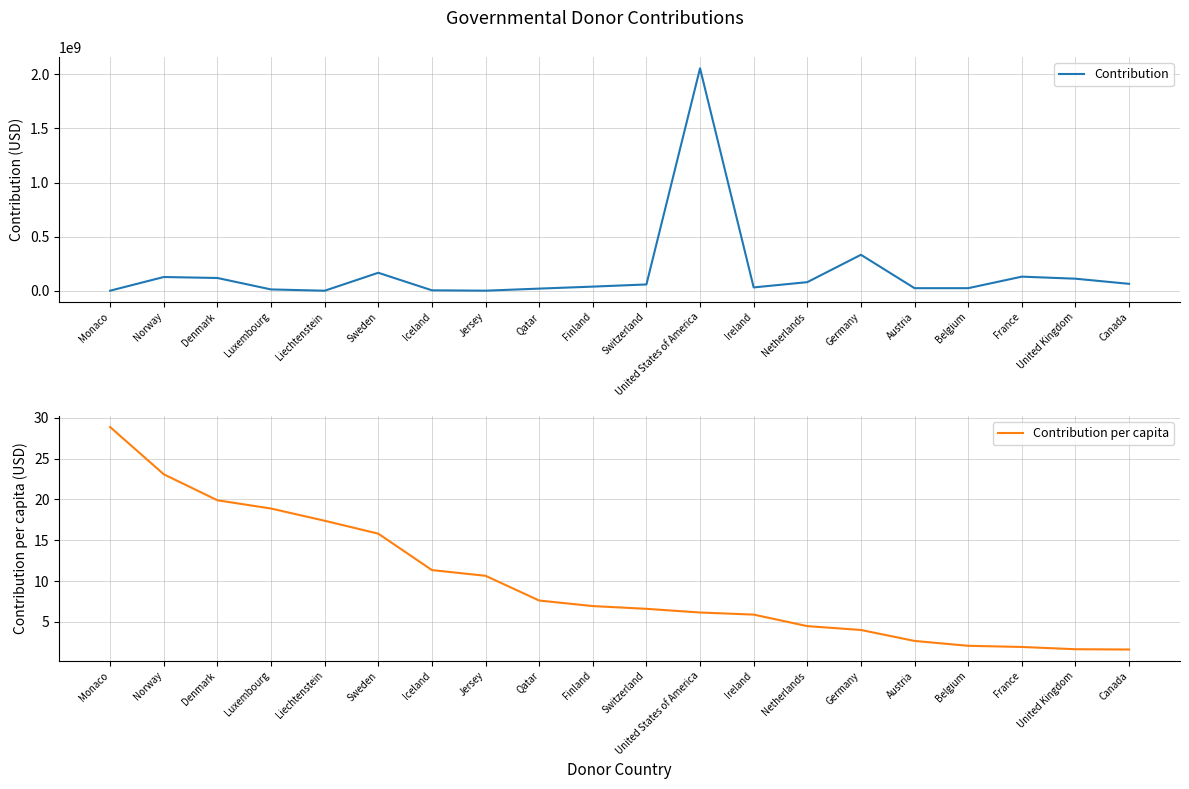

At how many categories does at least one series exceed 974984346?

1